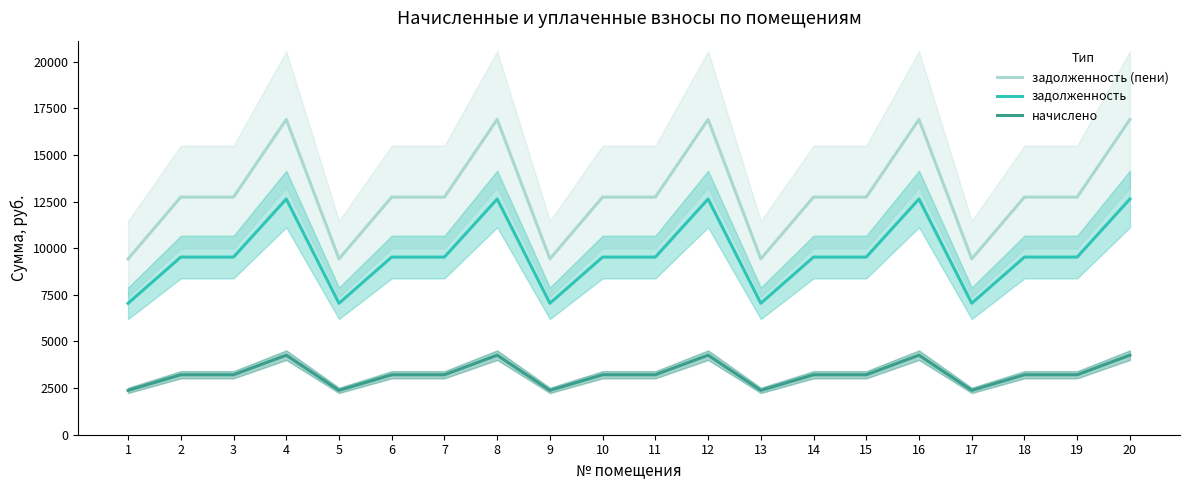

What is the smallest value displayed?

2378.2